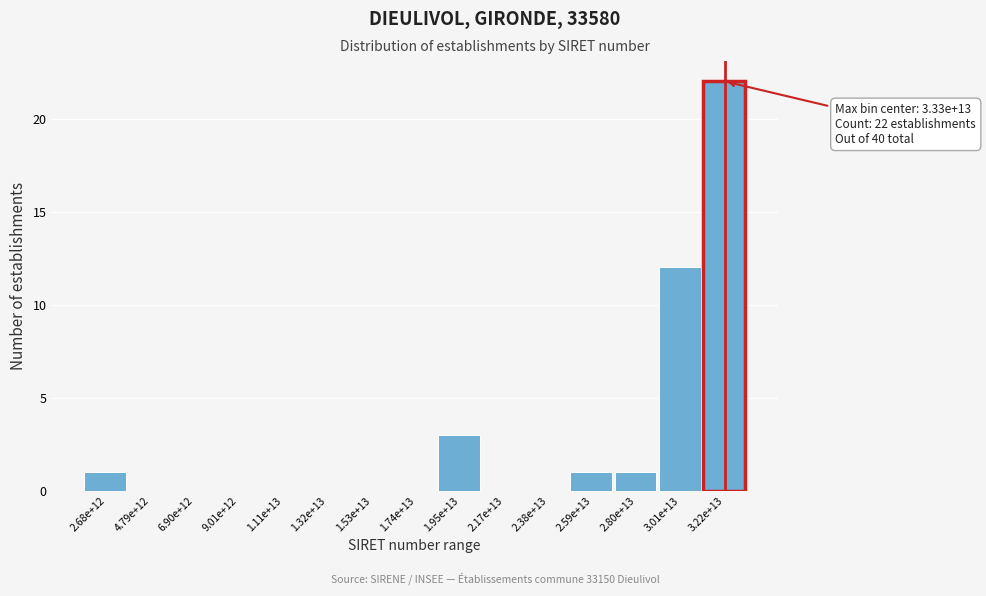

Reading right to left, what are all the values shown in this chart?

3.22e+13=22	3.01e+13=12	2.80e+13=1	2.59e+13=1	2.38e+13=0	2.17e+13=0	1.95e+13=3	1.74e+13=0	1.53e+13=0	1.32e+13=0	1.11e+13=0	9.01e+12=0	6.90e+12=0	4.79e+12=0	2.68e+12=1